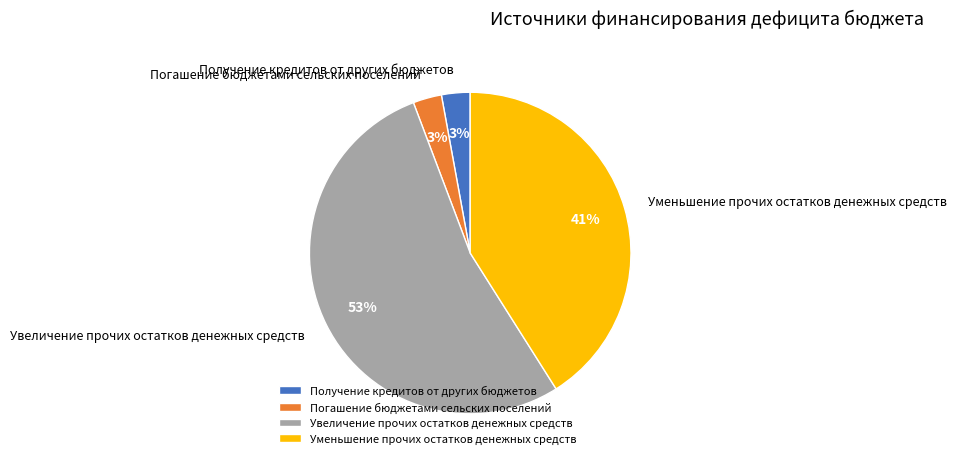

Approximately how many times larger is the value at Получение кредитов от других бюджетов compared to Уменьшение прочих остатков денежных средств?

0.1